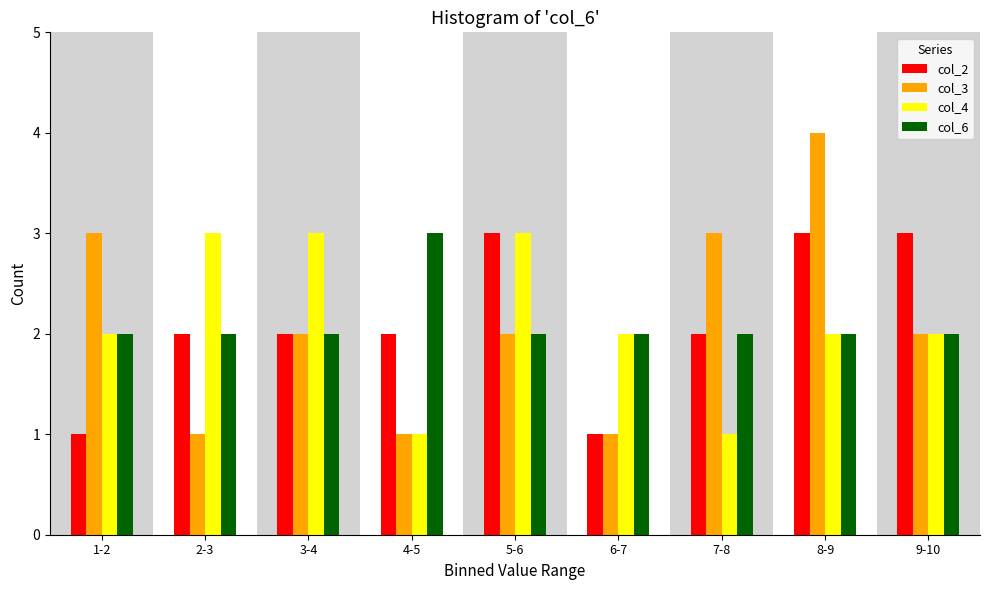

At which category does the chart reach its peak across all series?

8-9